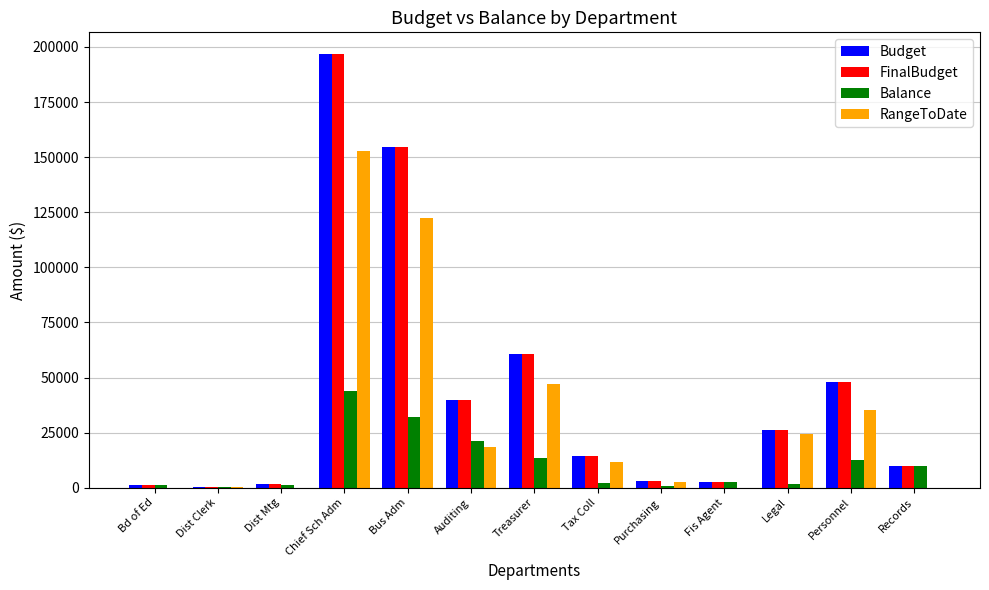

Is it true that Budget equals 74809.2 at Personnel?

False